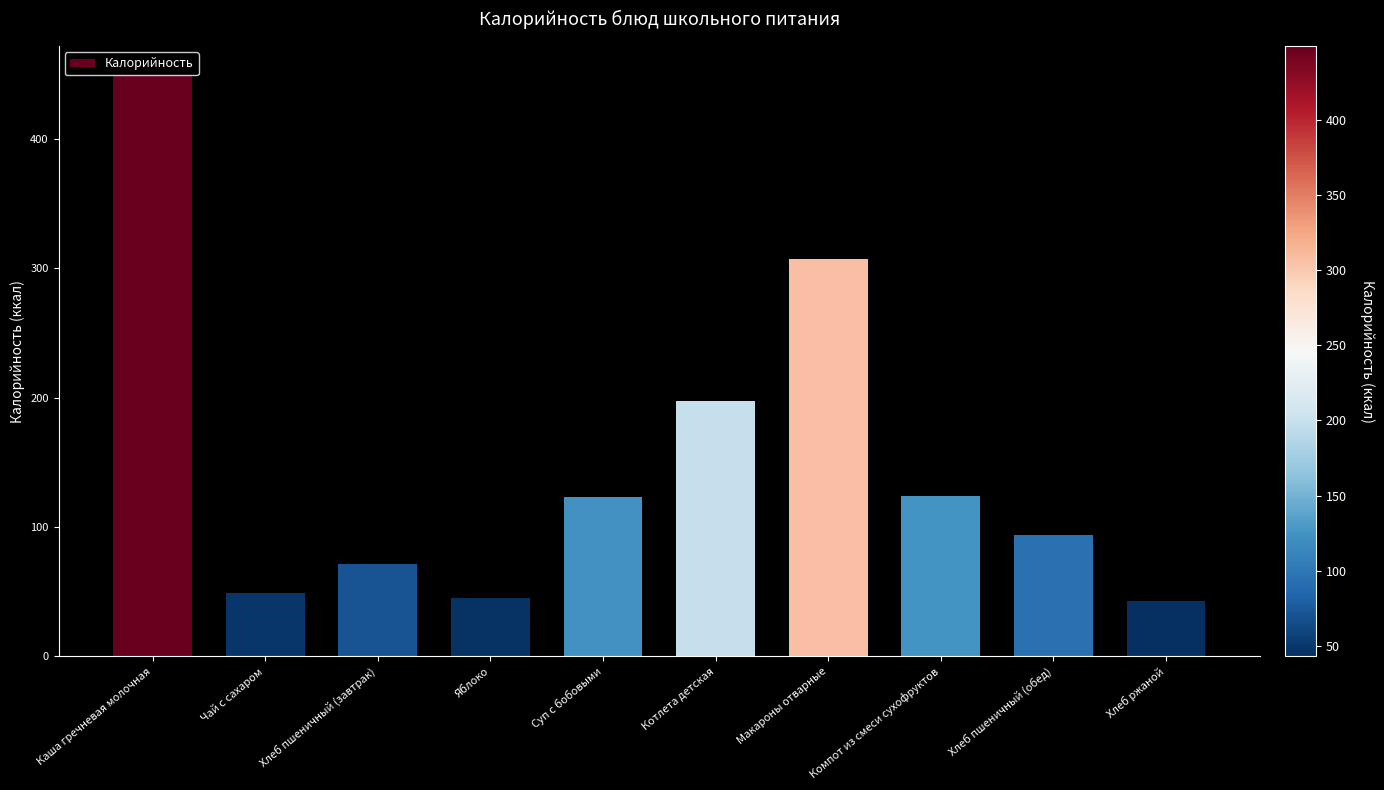

What is the label of the 2nd bar from the right?

Хлеб пшеничный (обед)